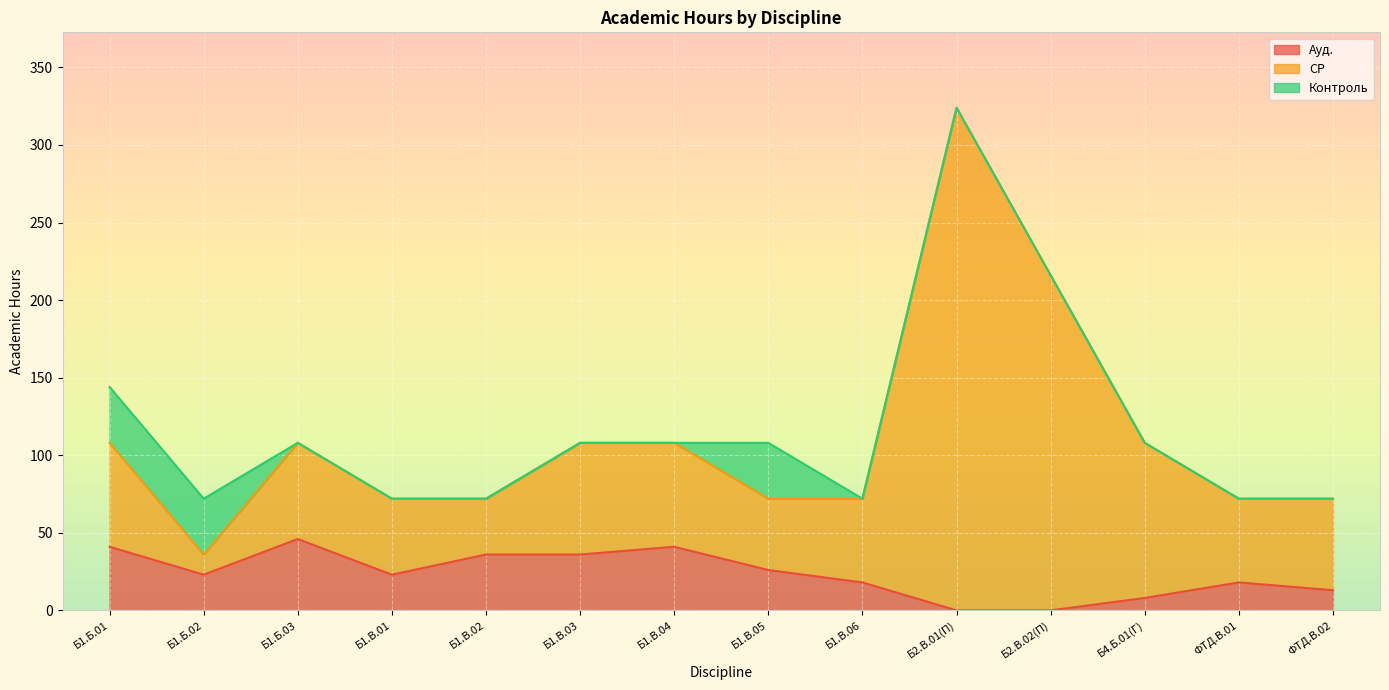

List the labels in order of Ауд. value, largest first.

Б1.Б.03, Б1.Б.01, Б1.В.04, Б1.В.02, Б1.В.03, Б1.В.05, Б1.Б.02, Б1.В.01, Б1.В.06, ФТД.В.01, ФТД.В.02, Б4.Б.01(Г), Б2.В.01(П), Б2.В.02(П)